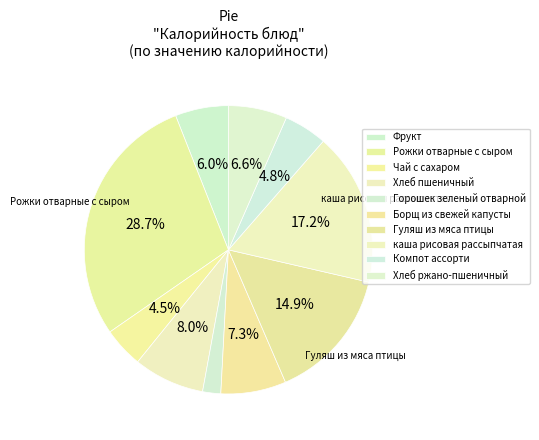

How many slices are in this pie chart?

10